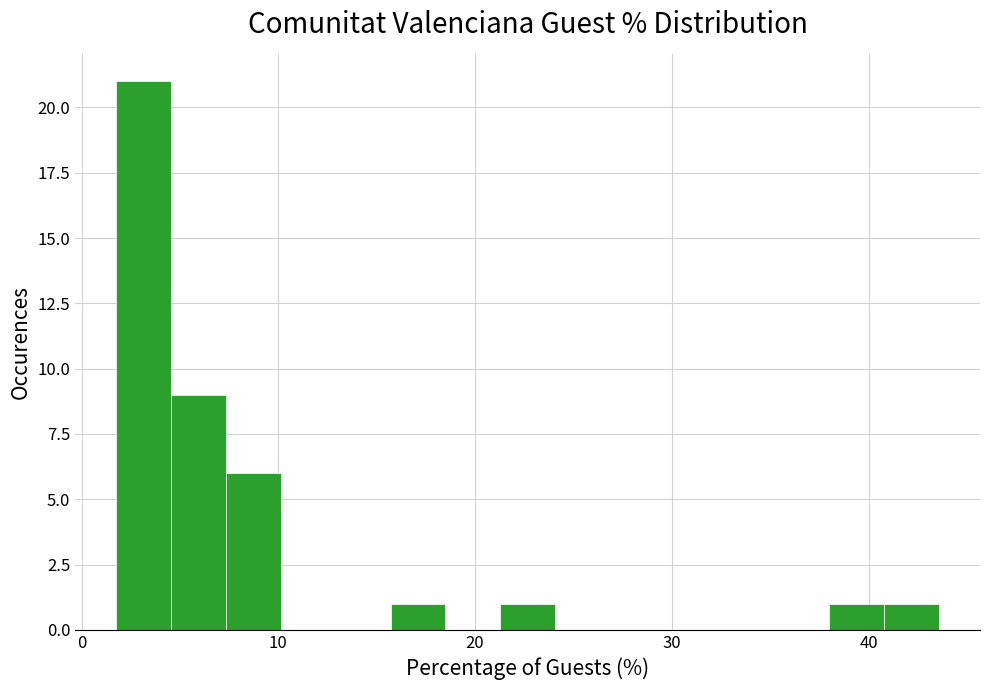

Around what value on the x-axis is the tallest bar? Give the approximate position of its centre, as read against the axis.

3